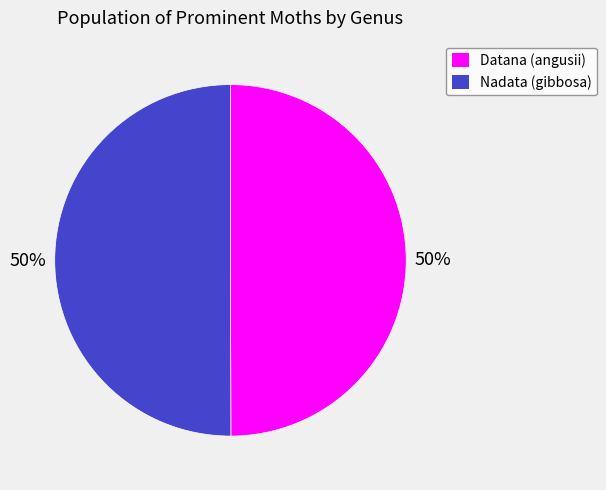

To the nearest percent, what portion does Datana (angusii) represent?

50%